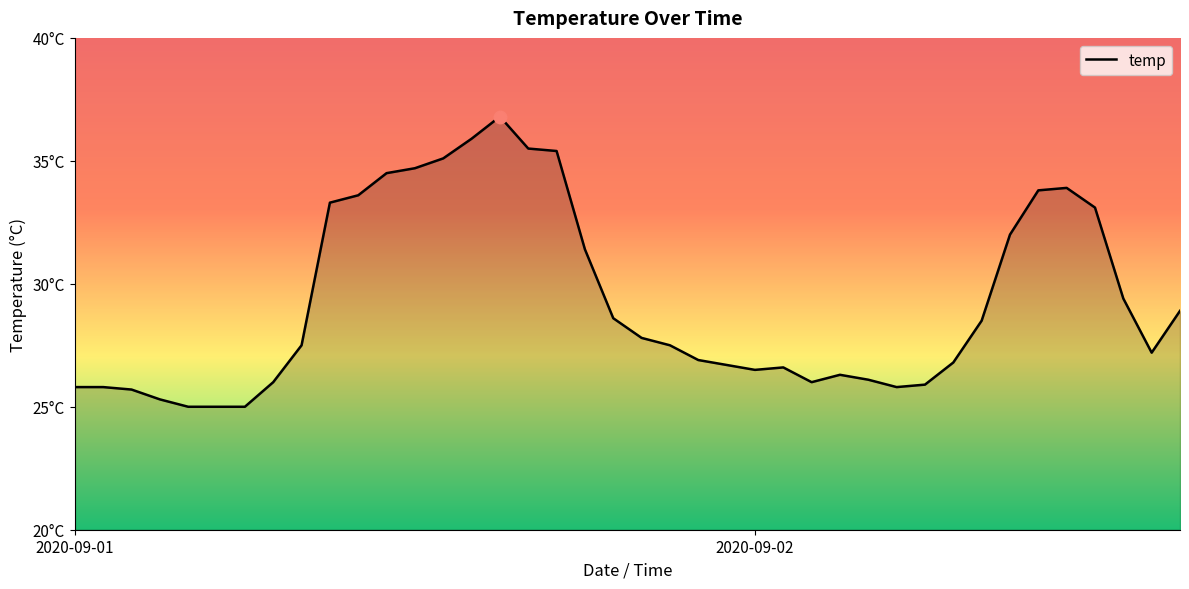

Does the chart display data point markers on the line(s)?

No